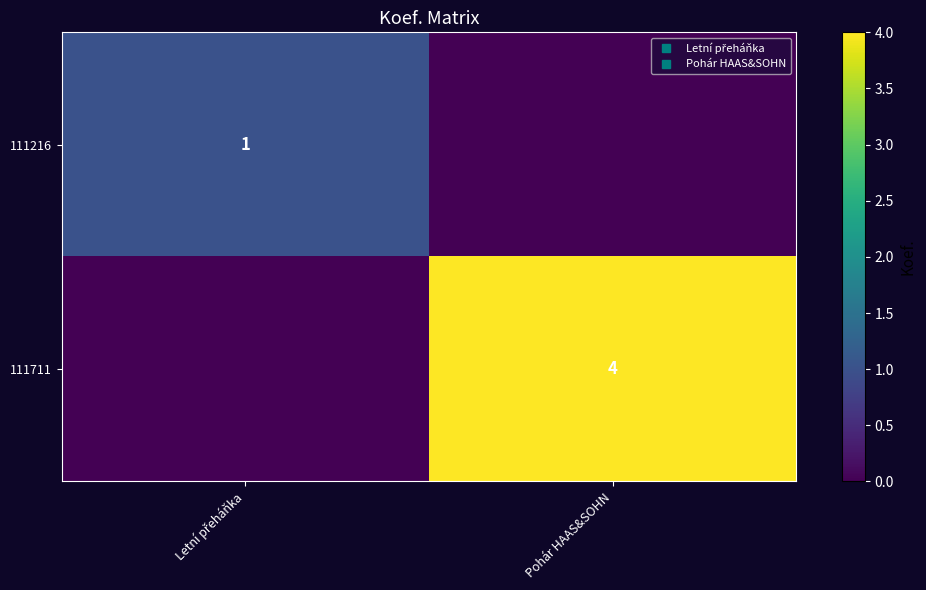

Count the number of categories in the chart.

2